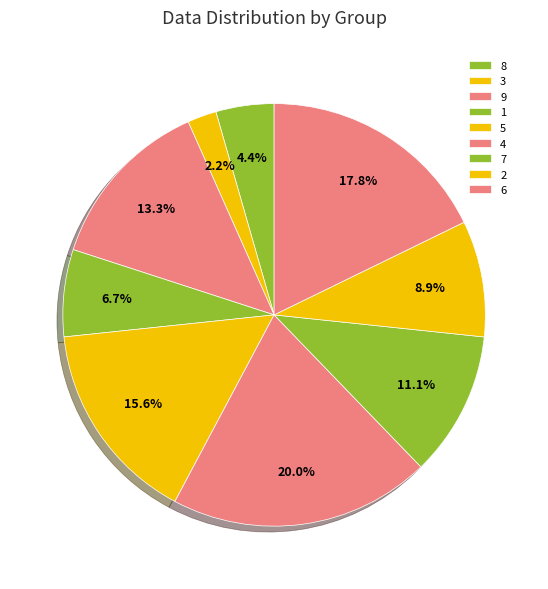

True or false: 8 accounts for 1% of the total.

False